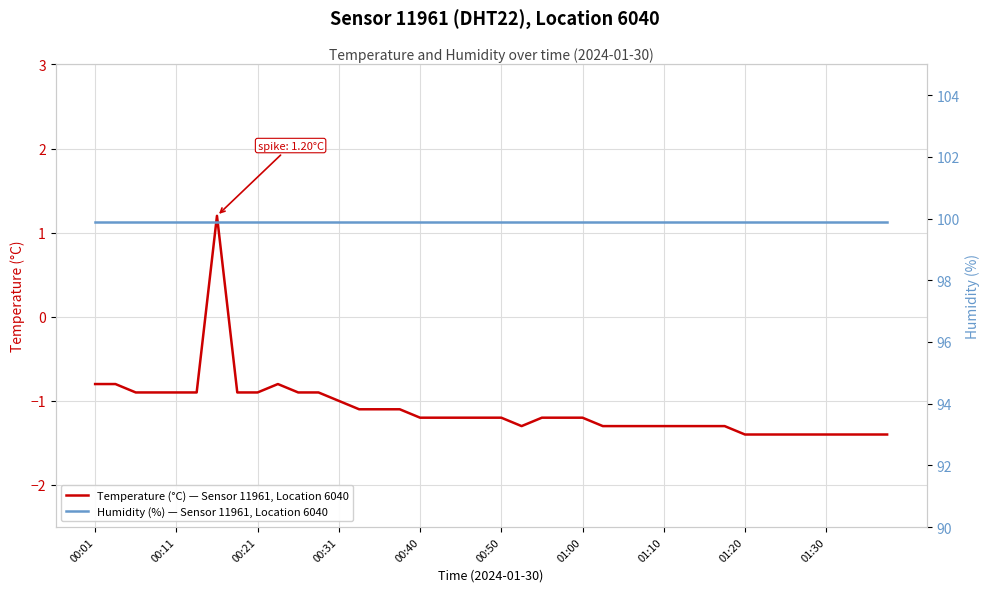

Which series has the largest total across all categories?

Humidity (%) — Sensor 11961, Location 6040